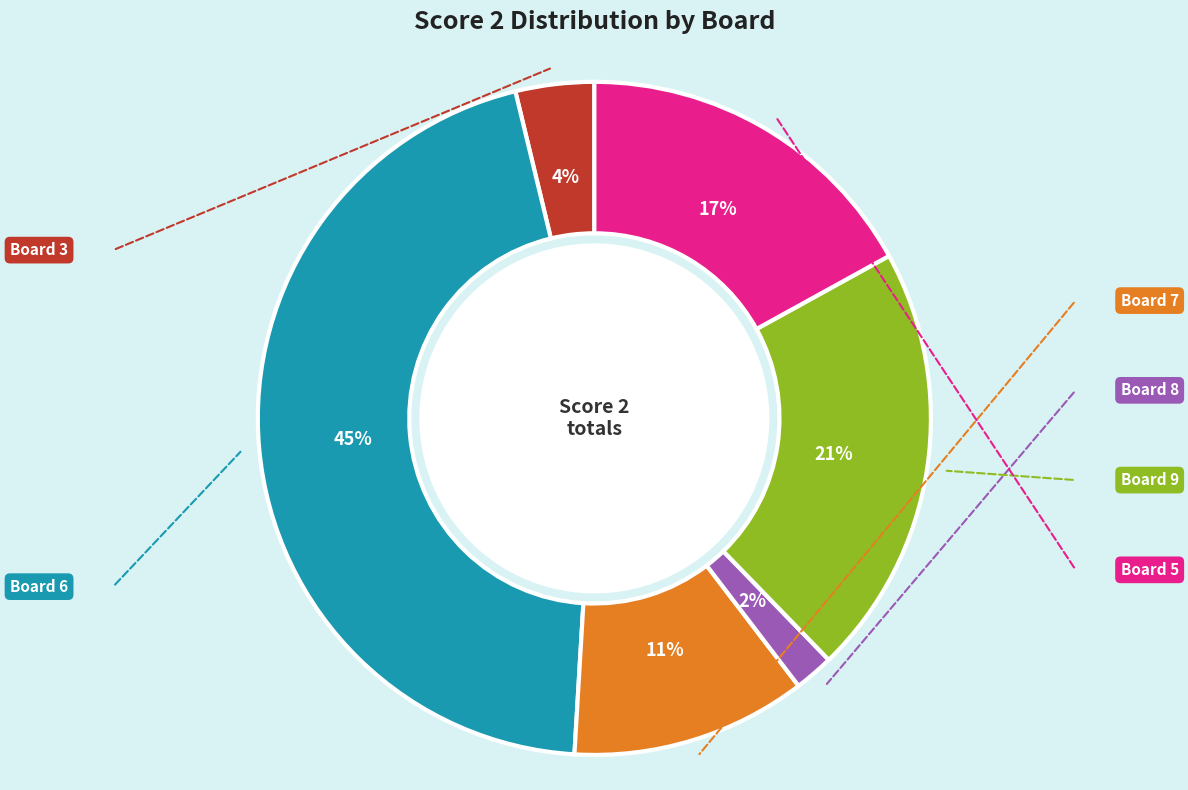

Is there a majority slice in this chart?

No